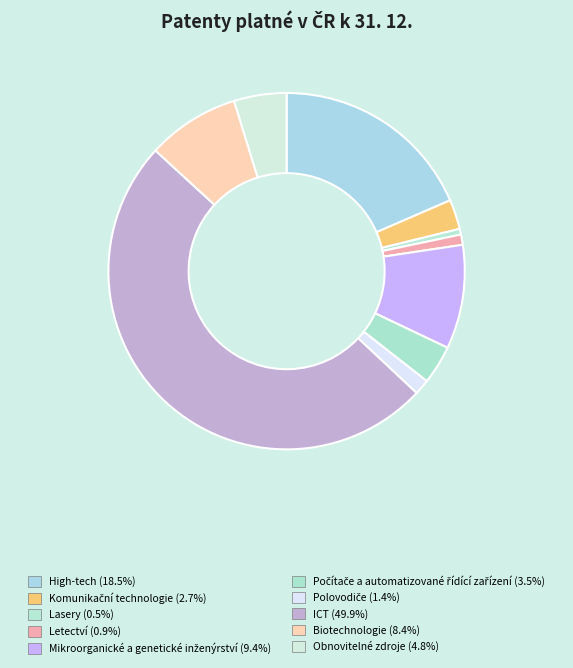

What is the smallest slice in the pie chart?

Lasery